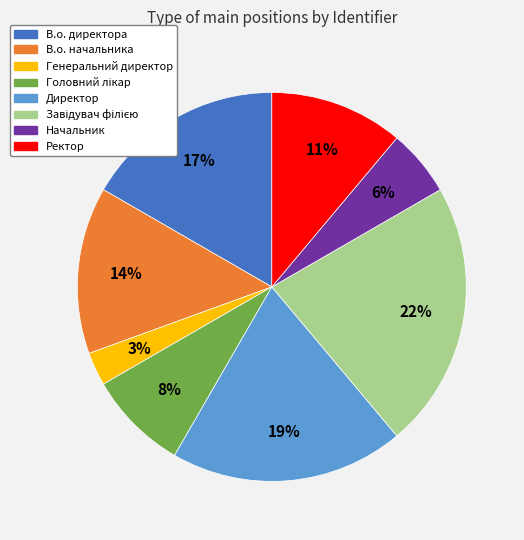

How many segments does this pie chart have?

8